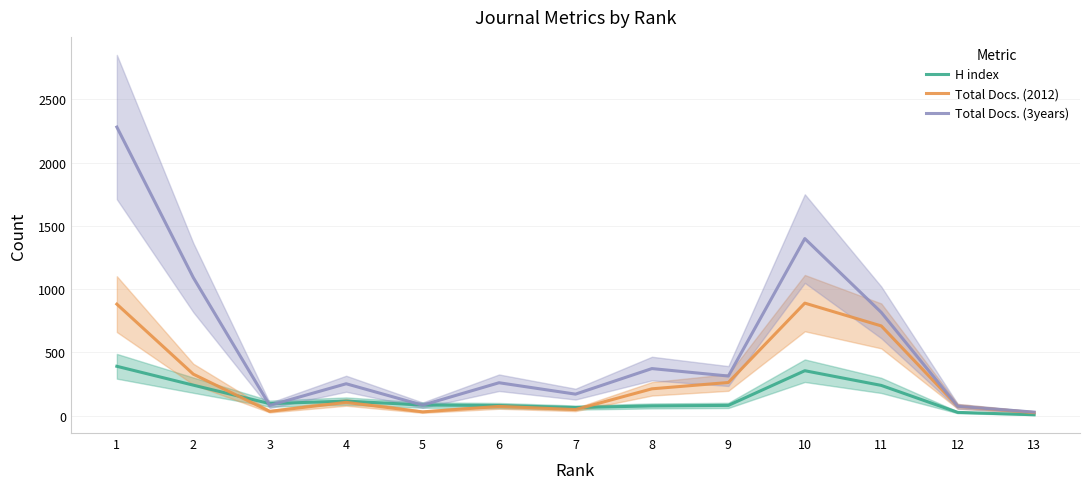

Which series has the largest total across all categories?

Total Docs. (3years)